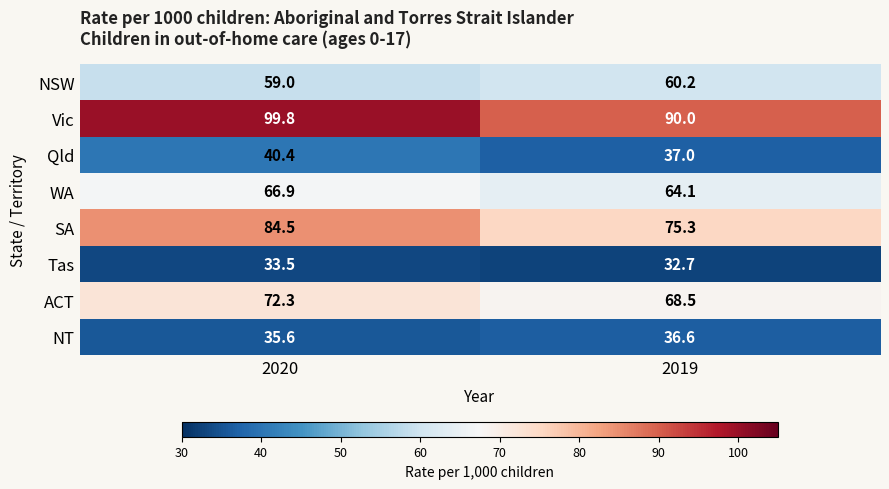

True or false: SA has a value of 75.3 at 2019.

True